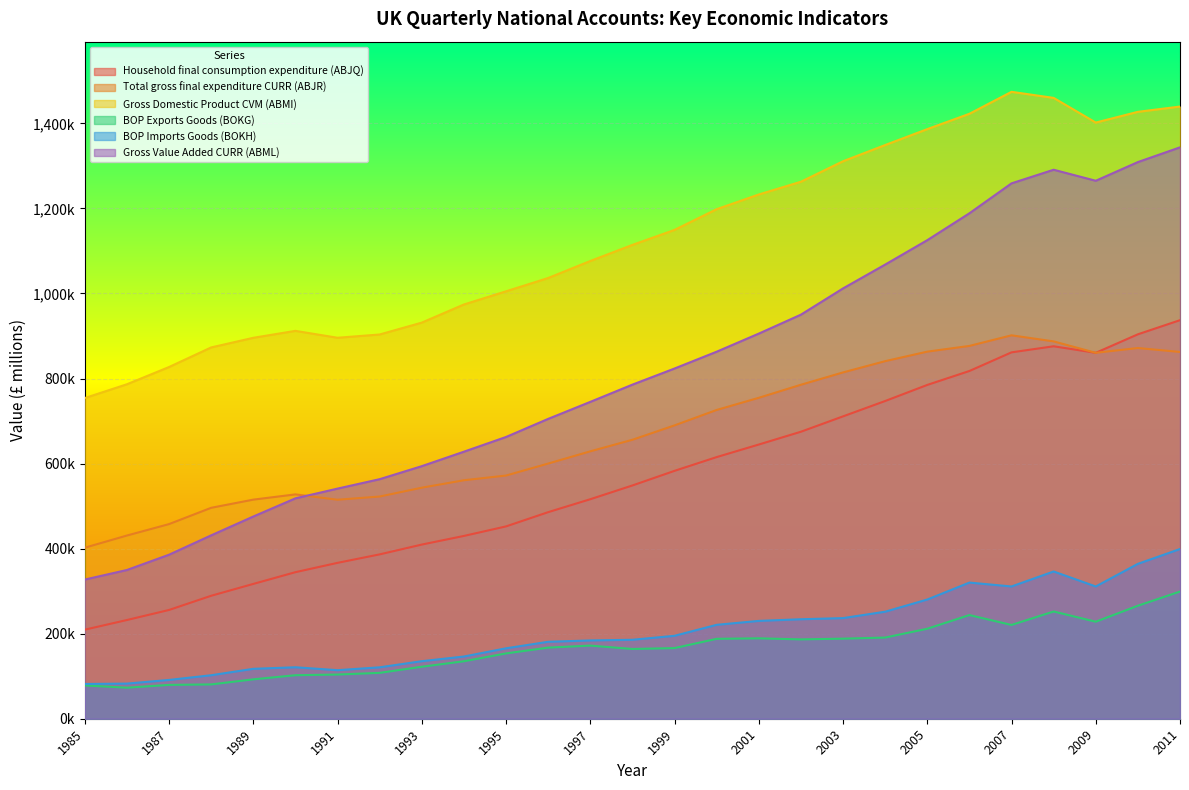

The BOP Imports Goods (BOKH) series shows 69935 at 2009. True or false?

False